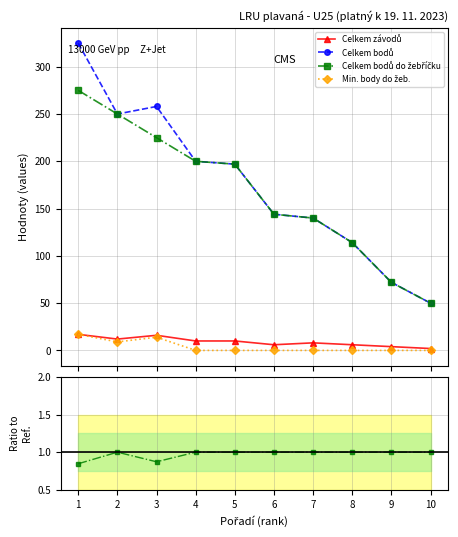

True or false: Min. body do žeb. and Celkem závodů cross at least once.

False